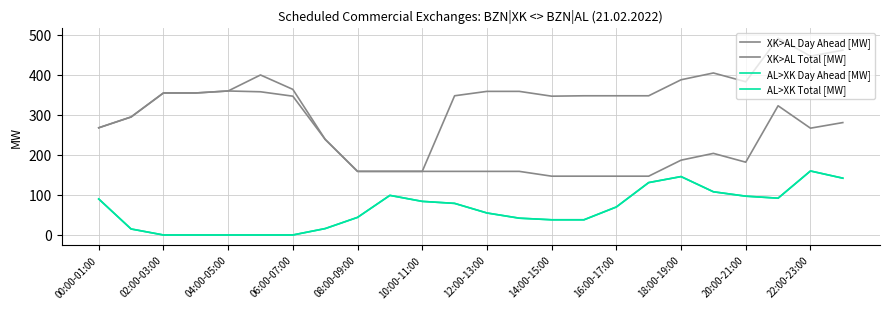

Does the chart display data point markers on the line(s)?

No